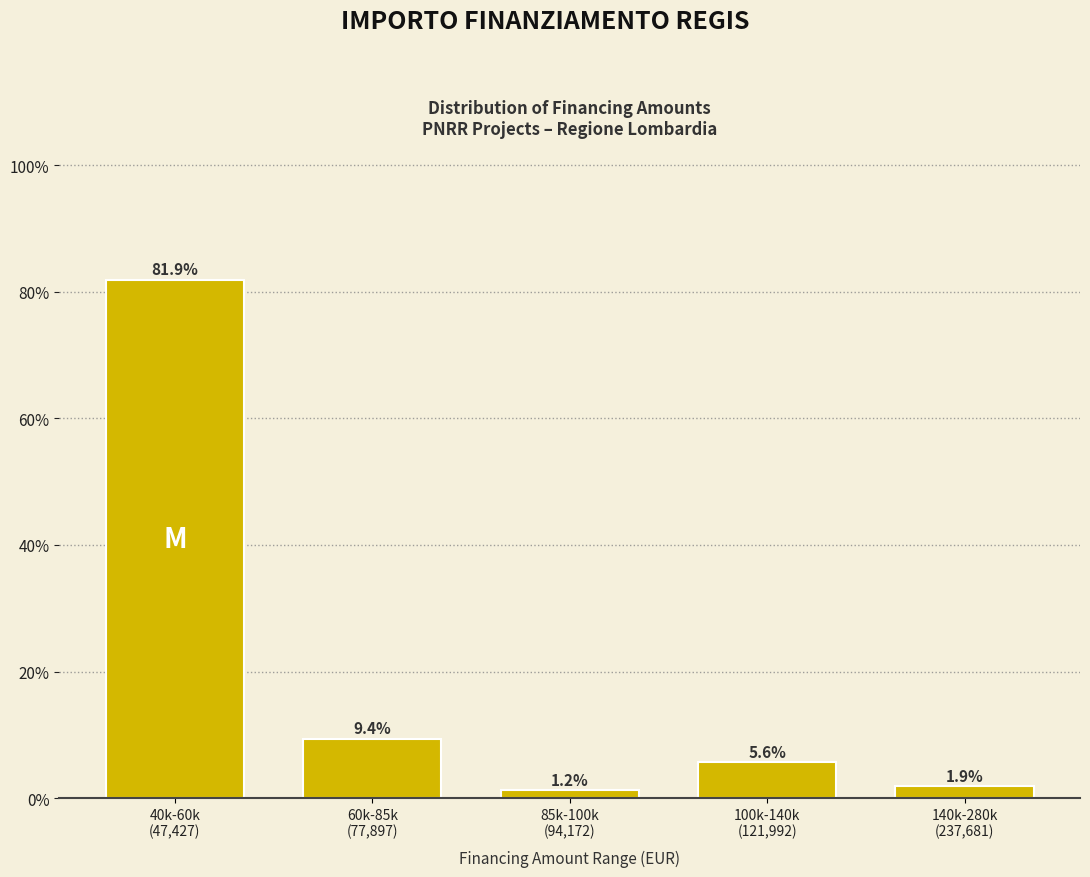

What is the sum of all values?

100.0